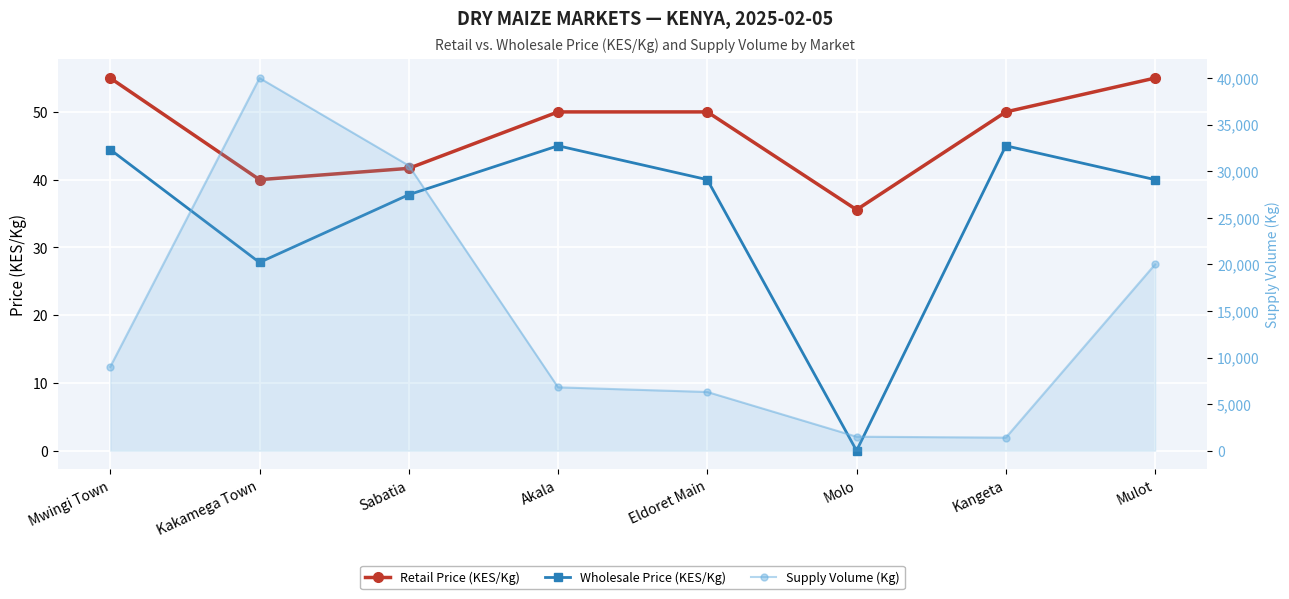

List the labels in order of Wholesale Price (KES/Kg) value, smallest first.

Molo, Kakamega Town, Sabatia, Eldoret Main, Mulot, Mwingi Town, Akala, Kangeta